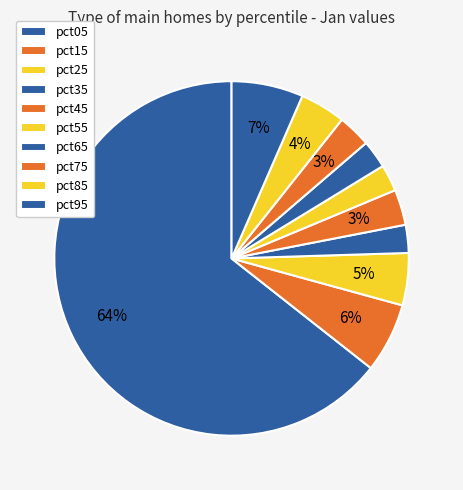

What percentage is the pct45 slice, to the nearest percent?

3%